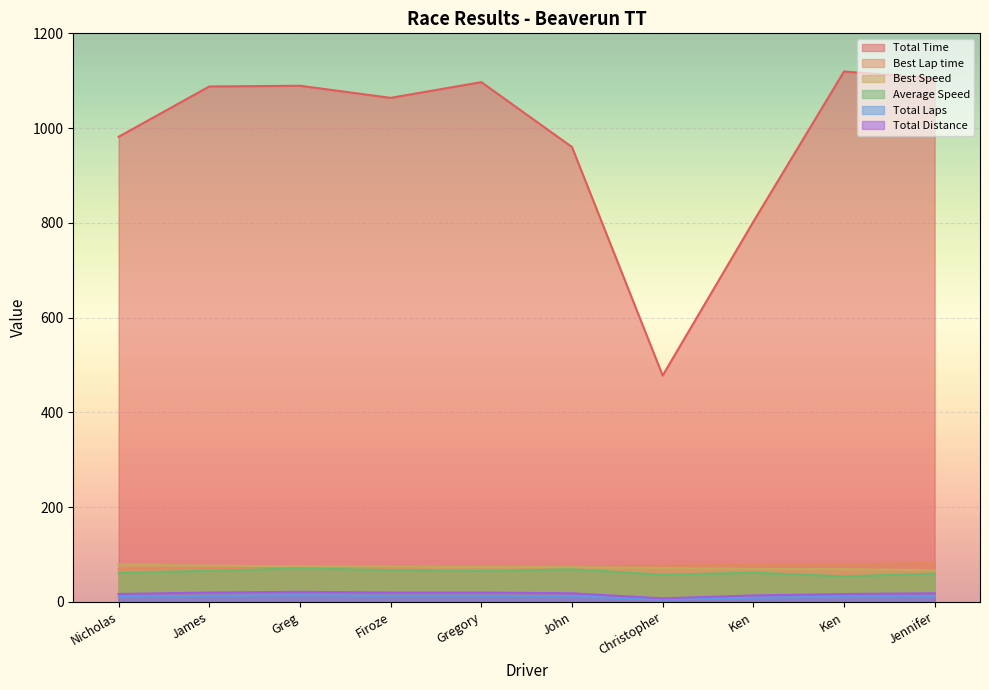

Between Greg and Christopher, which is larger?

Greg